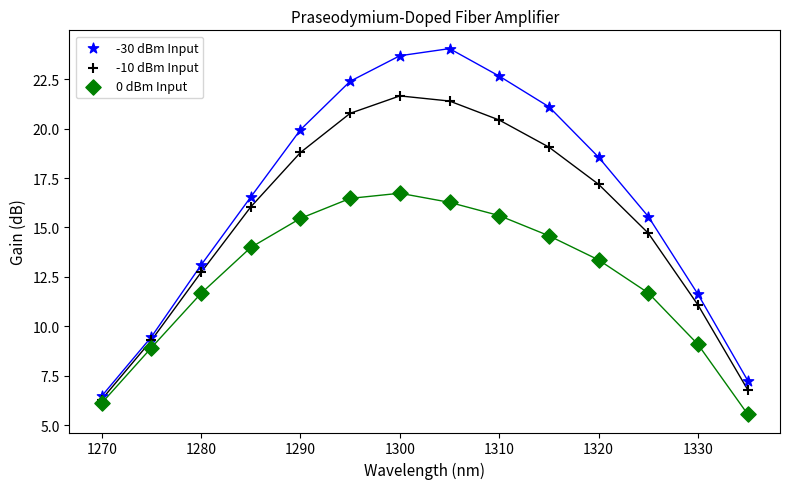

What are all the series names shown in the legend?

-30 dBm Input, -10 dBm Input, 0 dBm Input